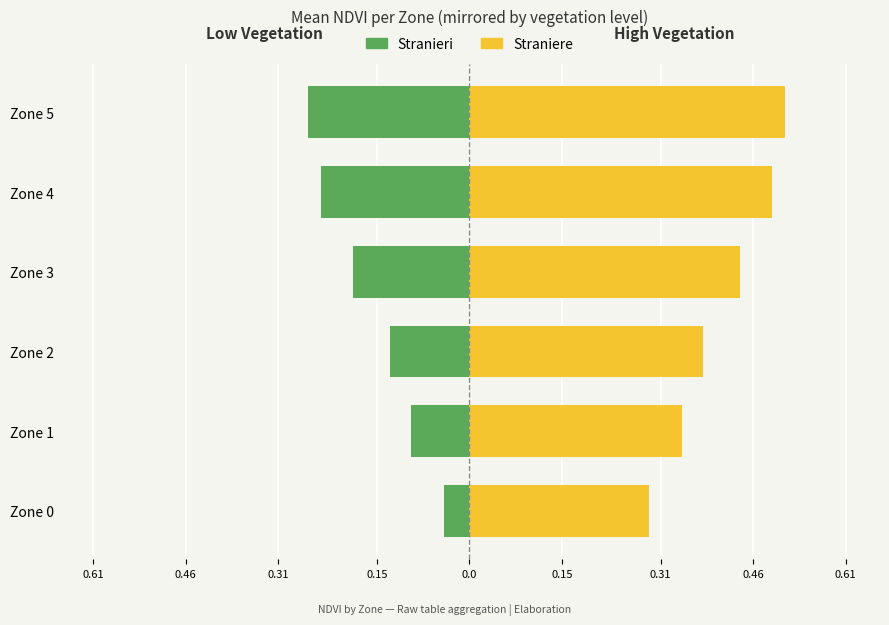

What is the highest value of the High Veg (Straniere) series?

0.5